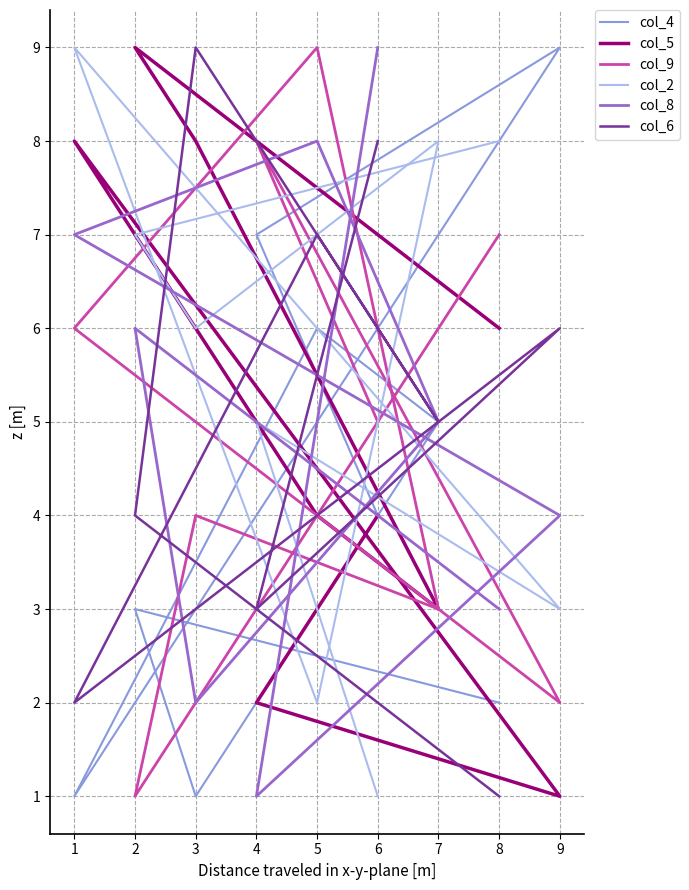

What is the greatest value displayed?

9